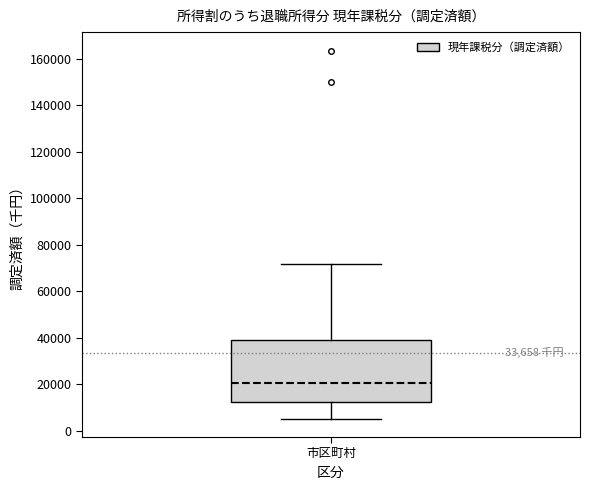

Read this box plot against the y-axis: the position of the median line, the range covered by the box, and the ends of both whiskers. The values are not printed on the chart, so give them approximately, as read against the axis.

median 20000, box 12000 to 38000, whiskers 6000 to 72000